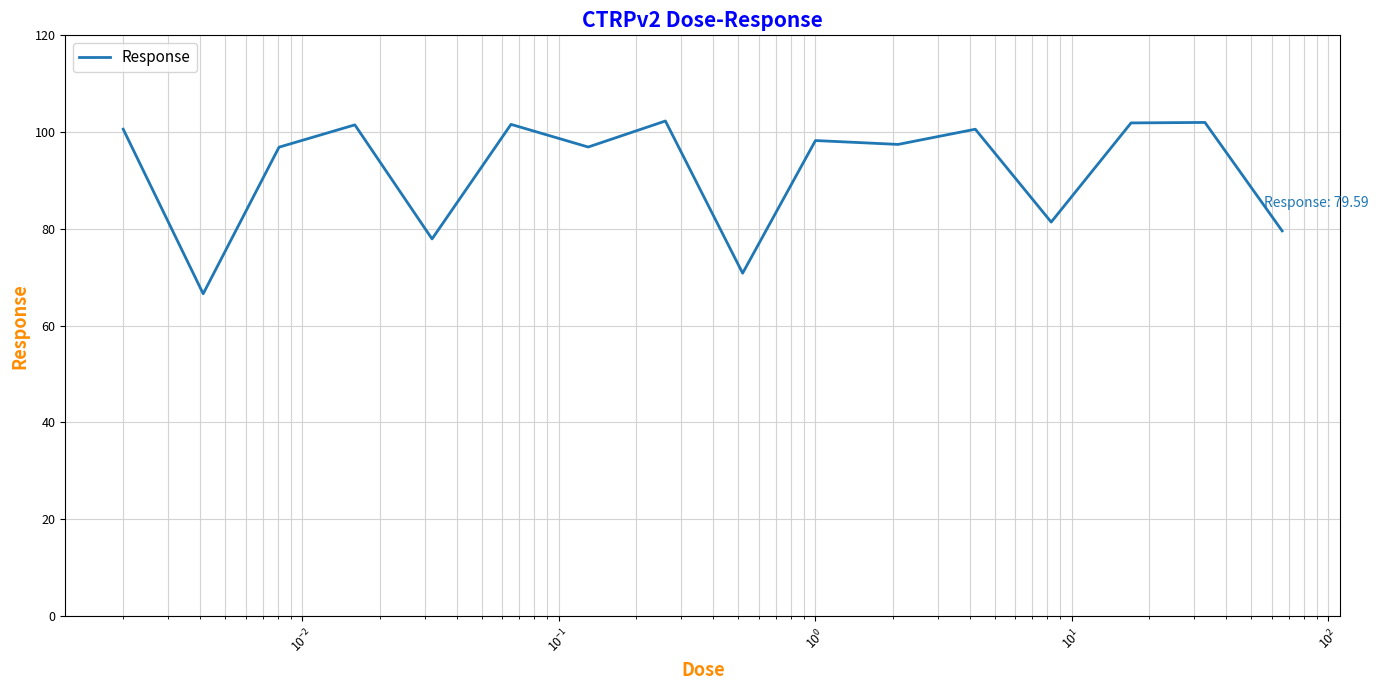

What is the minimum value shown in the chart?

66.6